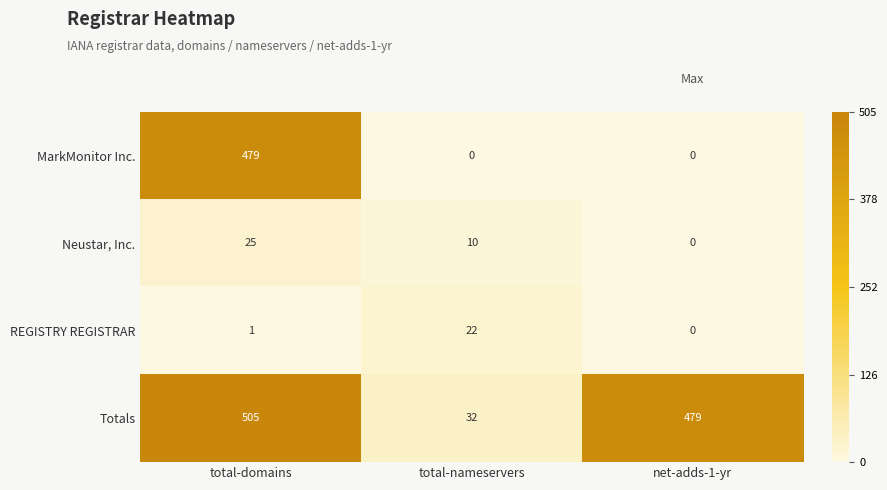

What is the total value across all series at net-adds-1-yr?

479